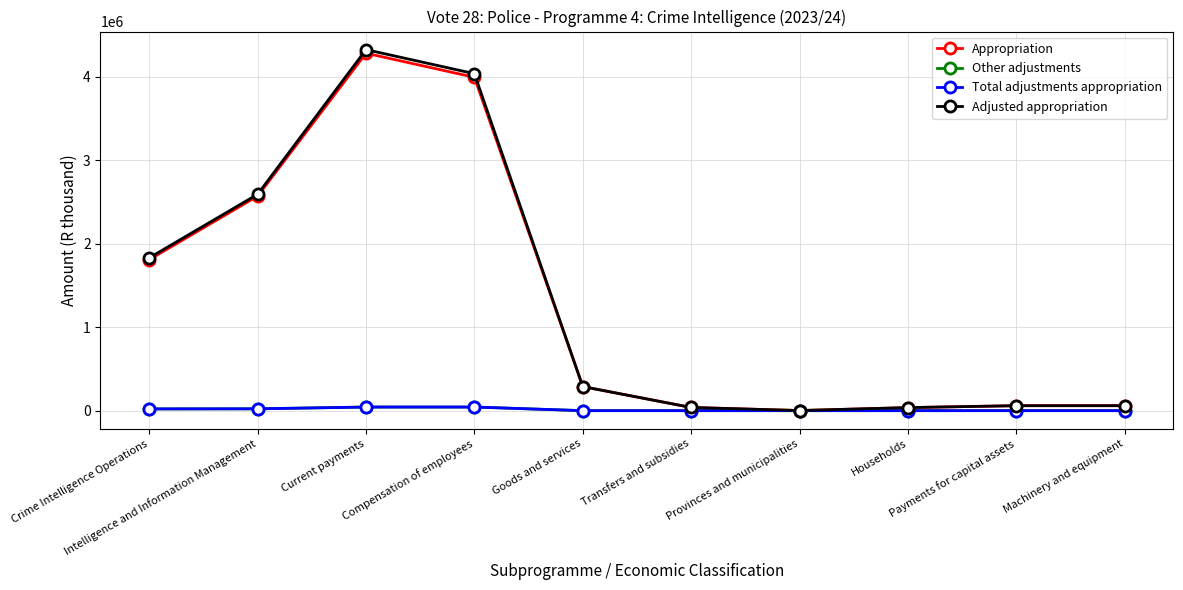

Does the chart have visible grid lines?

Yes